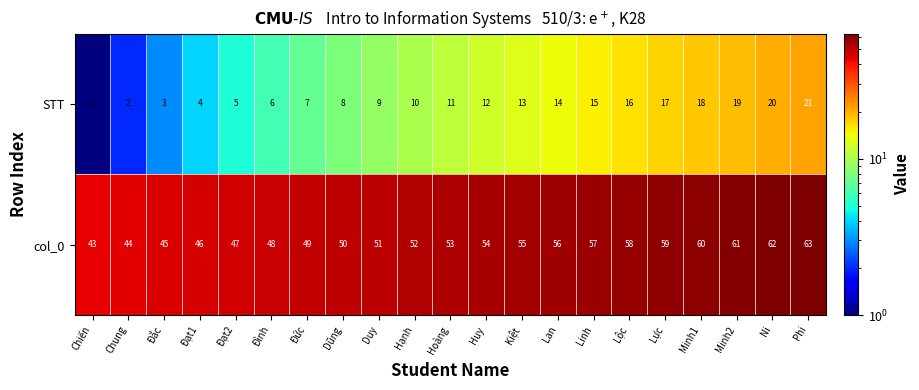

What value does the STT series have at Đắc, to the nearest 5?

5